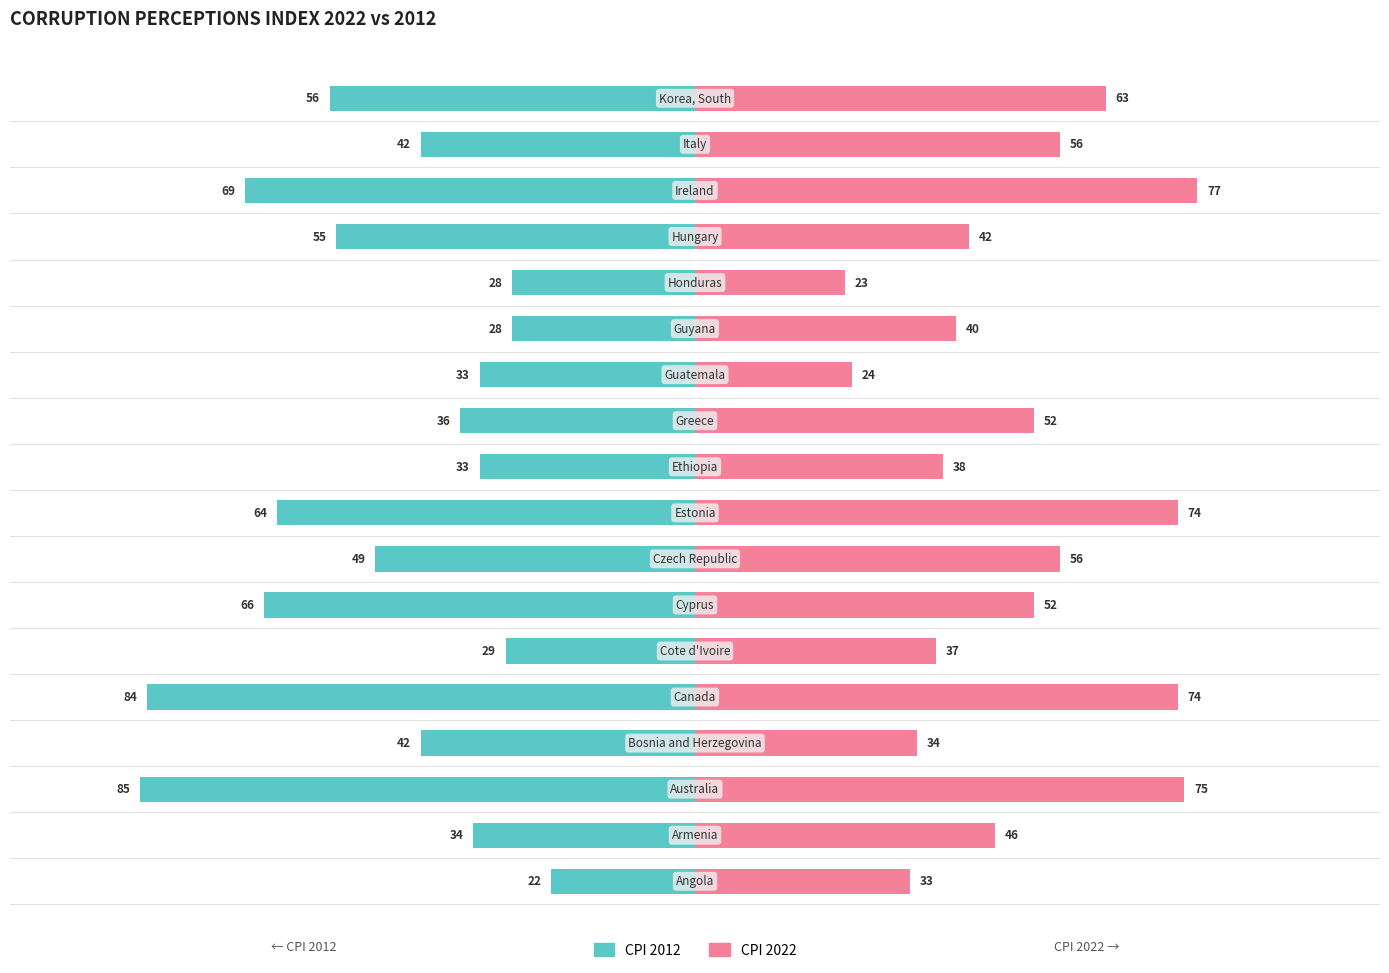

Reading left to right, what are all the values shown in this chart?

CPI 2012: -22	-34	-85	-42	-84	-29	-66	-49	-64	-33	-36	-33	-28	-28	-55	-69	-42	-56
CPI 2022: 33	46	75	34	74	37	52	56	74	38	52	24	40	23	42	77	56	63